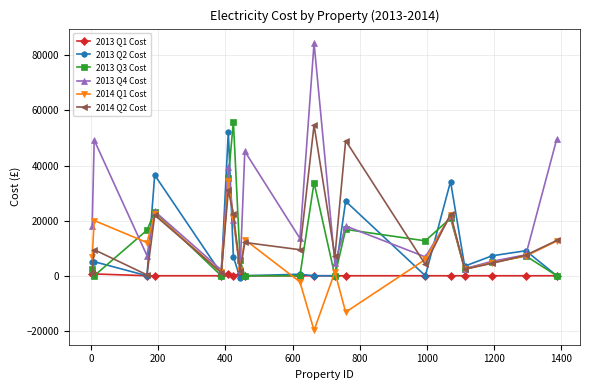

What is the value of the 2013 Q4 Cost point at the 10th from the left?

13564.1